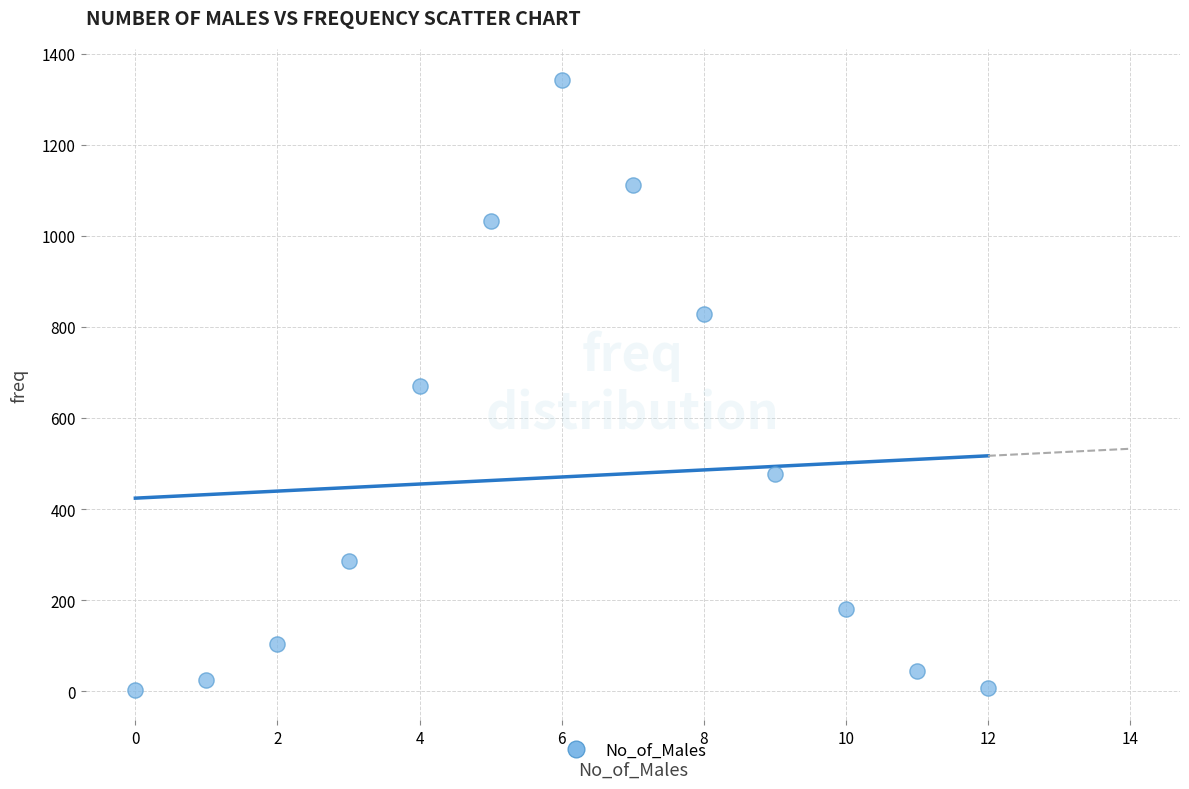

What is the range of Y values (max minus min)?

1340